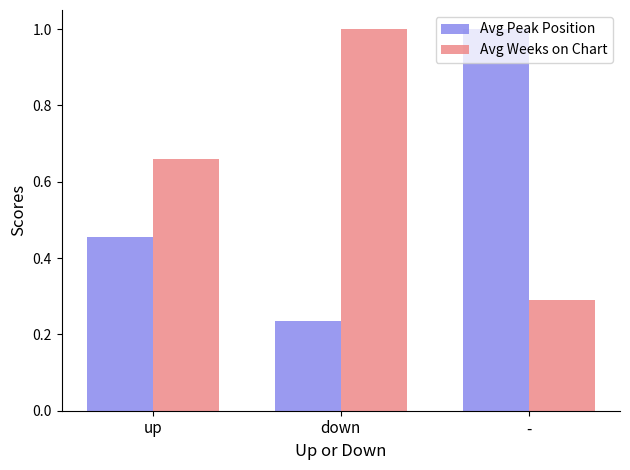

What is the total value across all series at -?

1.3